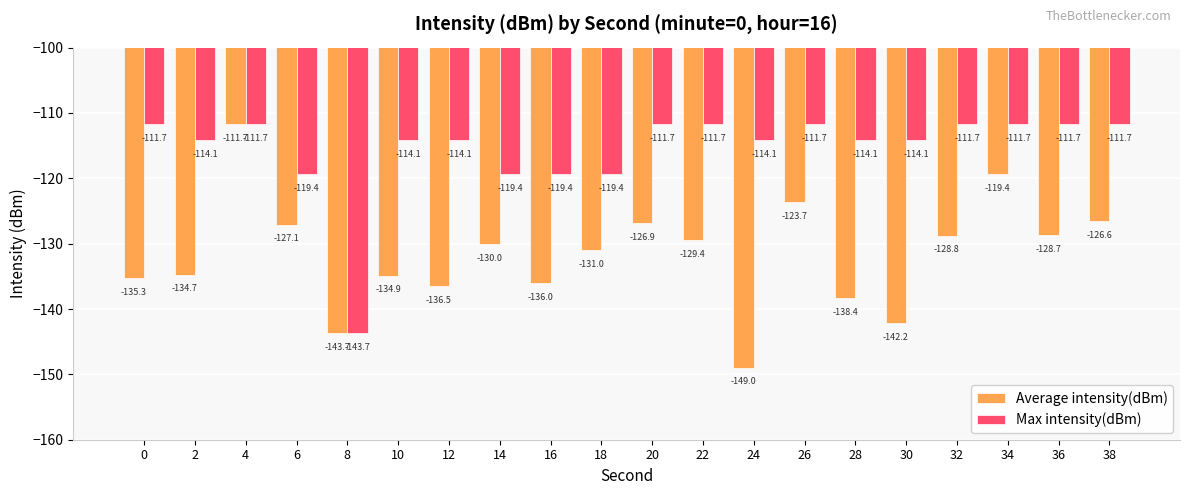

Rank the categories by Average intensity(dBm) value from lowest to highest.

24, 8, 30, 28, 12, 16, 0, 10, 2, 18, 14, 22, 32, 36, 6, 20, 38, 26, 34, 4